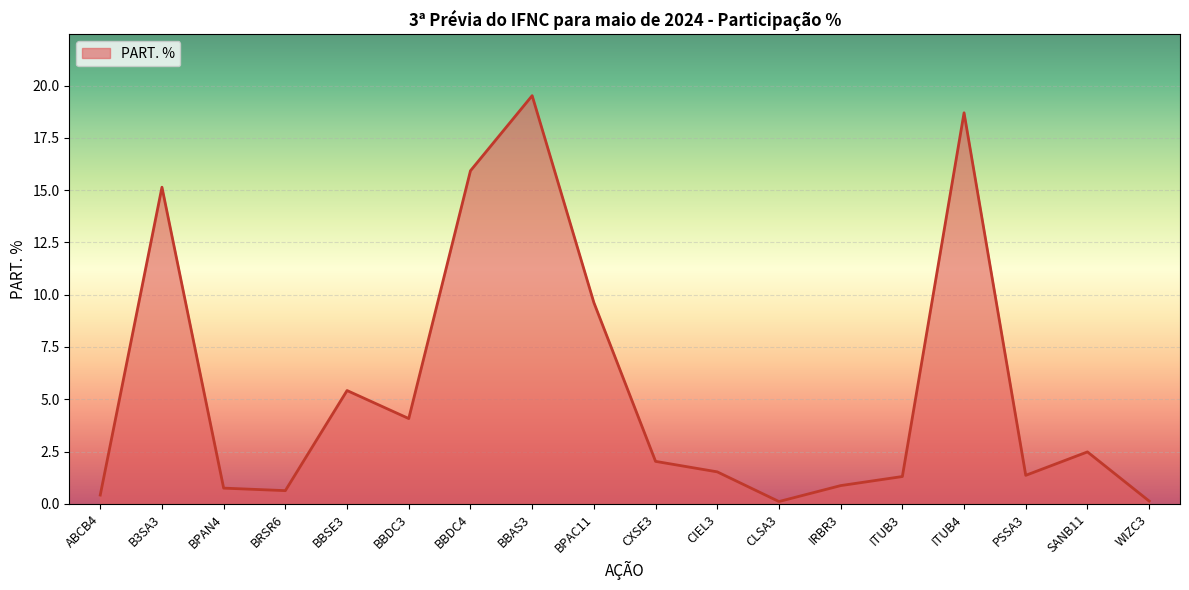

What is the change in value from BBDC3 to CLSA3?

-4.0